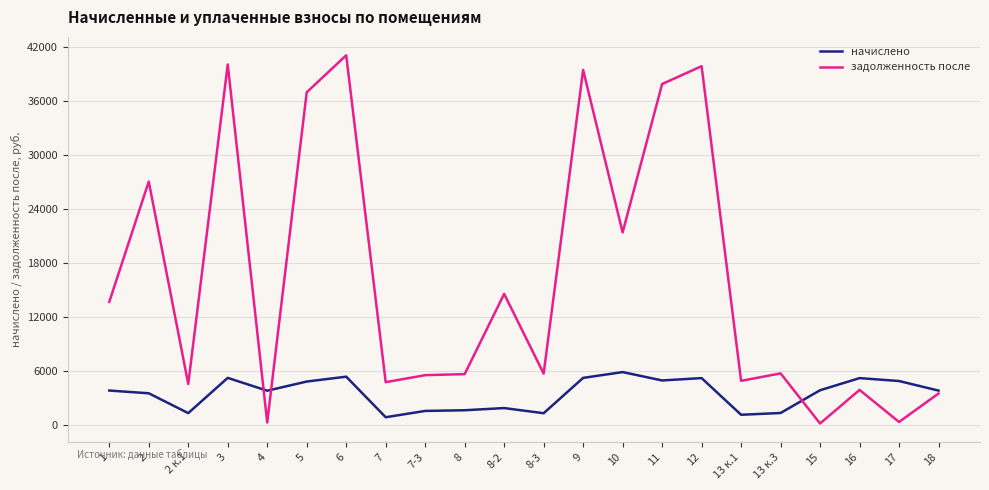

How many interior local valleys does the начислено series have?

6